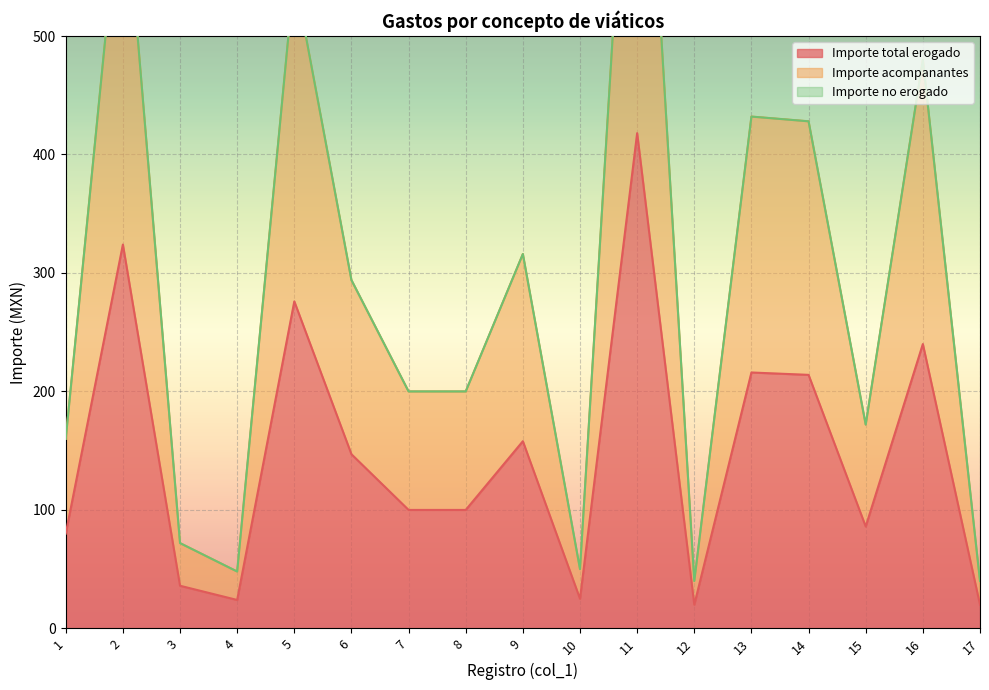

What is the difference between the Importe acompanantes values at 3 and 11?

382